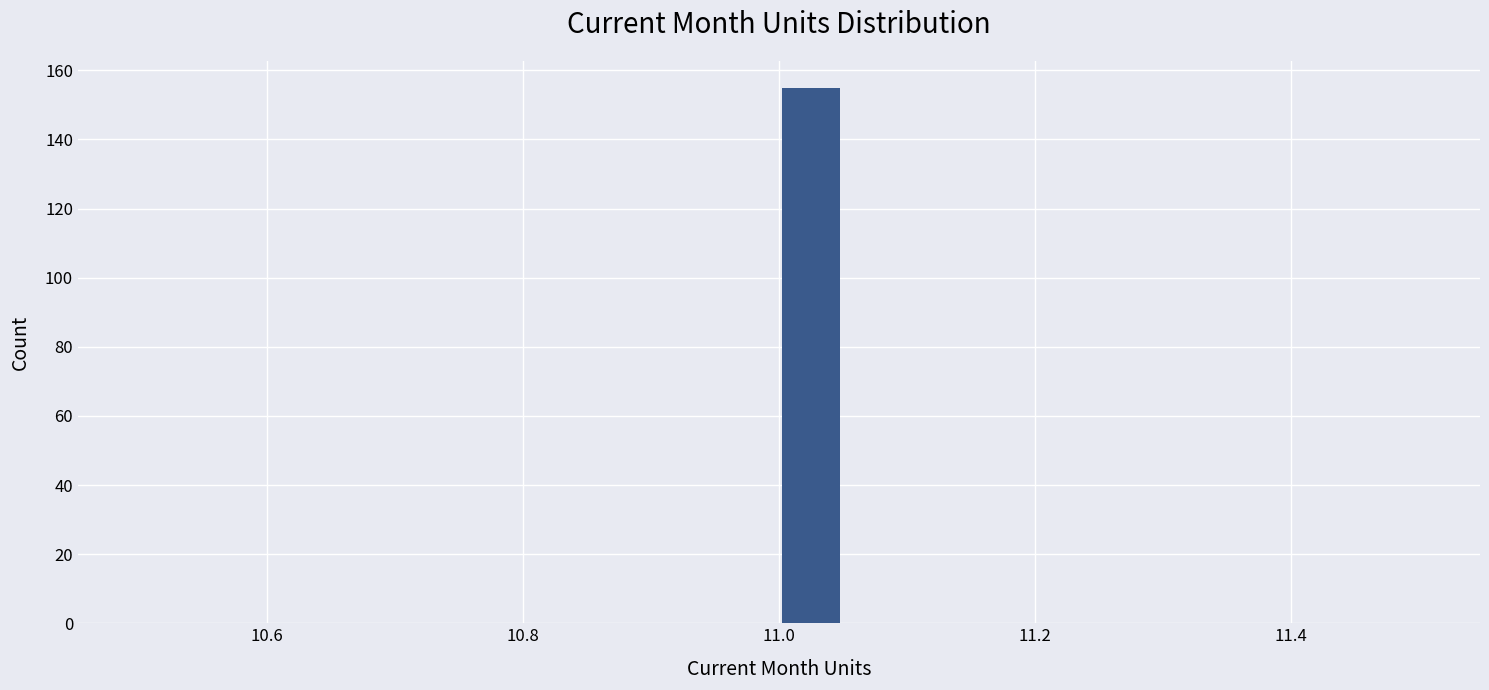

Around what value on the x-axis is the tallest bar? Give the approximate position of its centre, as read against the axis.

11.02